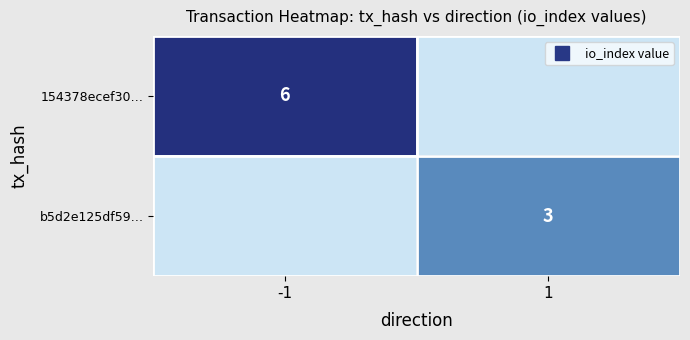

True or false: b5d2e125df59… has a value of -1 at -1.

False